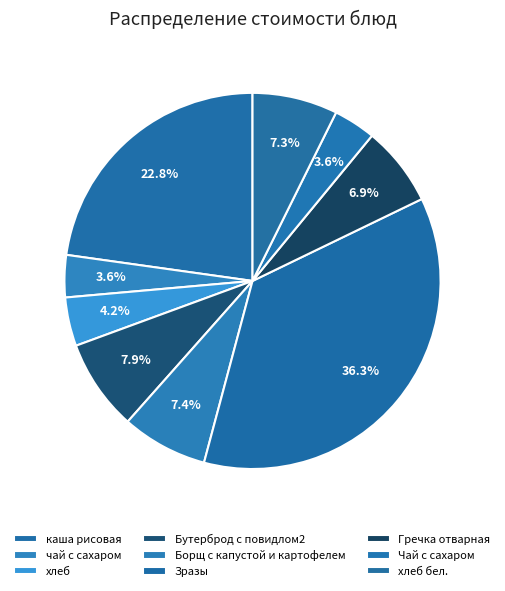

Combined, do Гречка отварная and Борщ с капустой и картофелем account for over 50%?

No